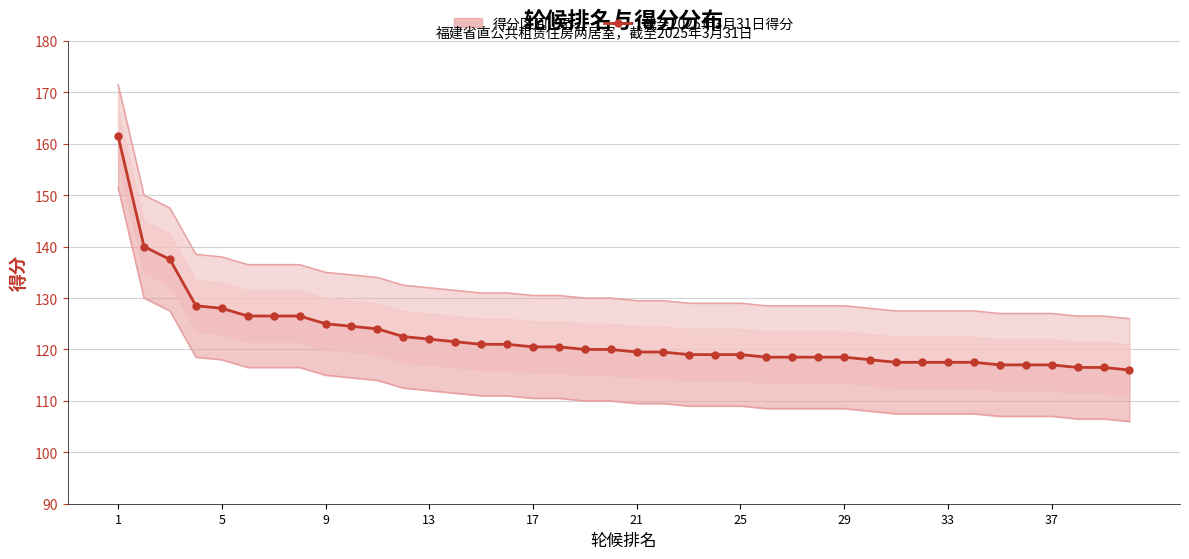

True or false: 得分区间上界 and 截至2025年3月31日得分 intersect in this chart.

False